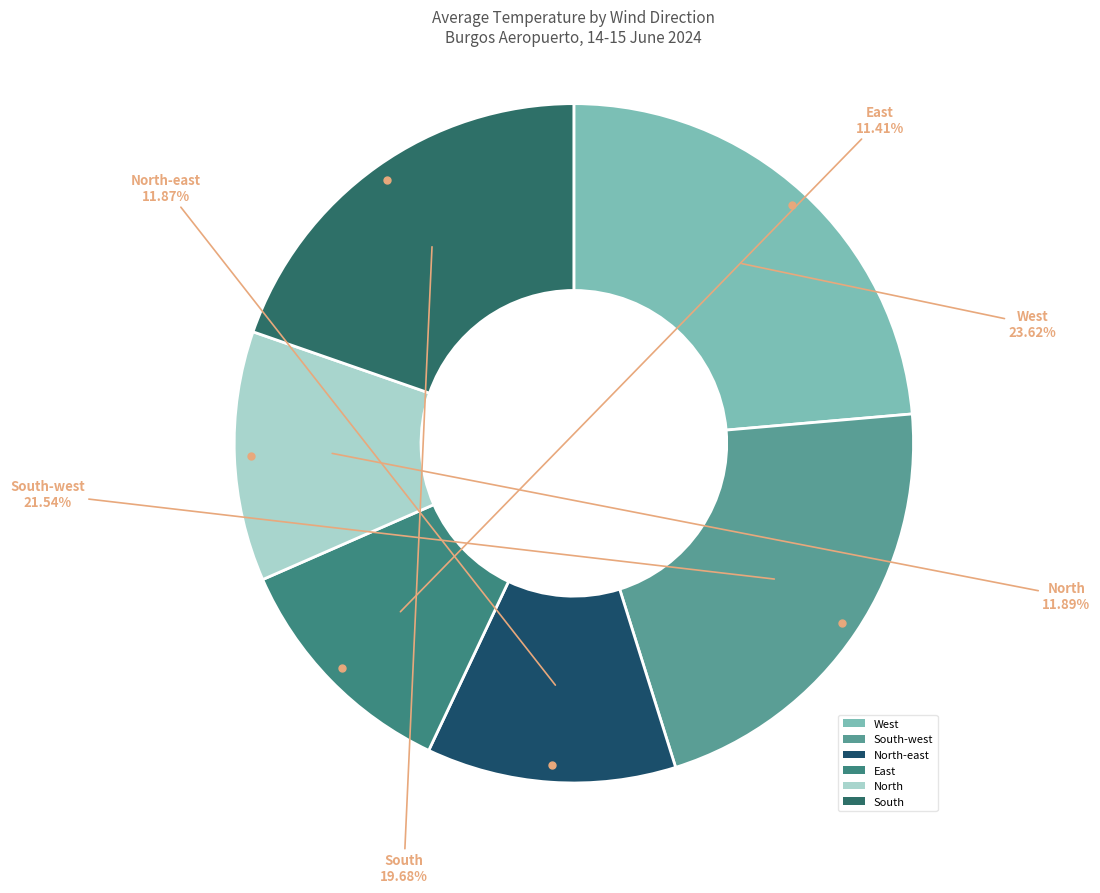

Do South and East together represent more than half of the pie?

No